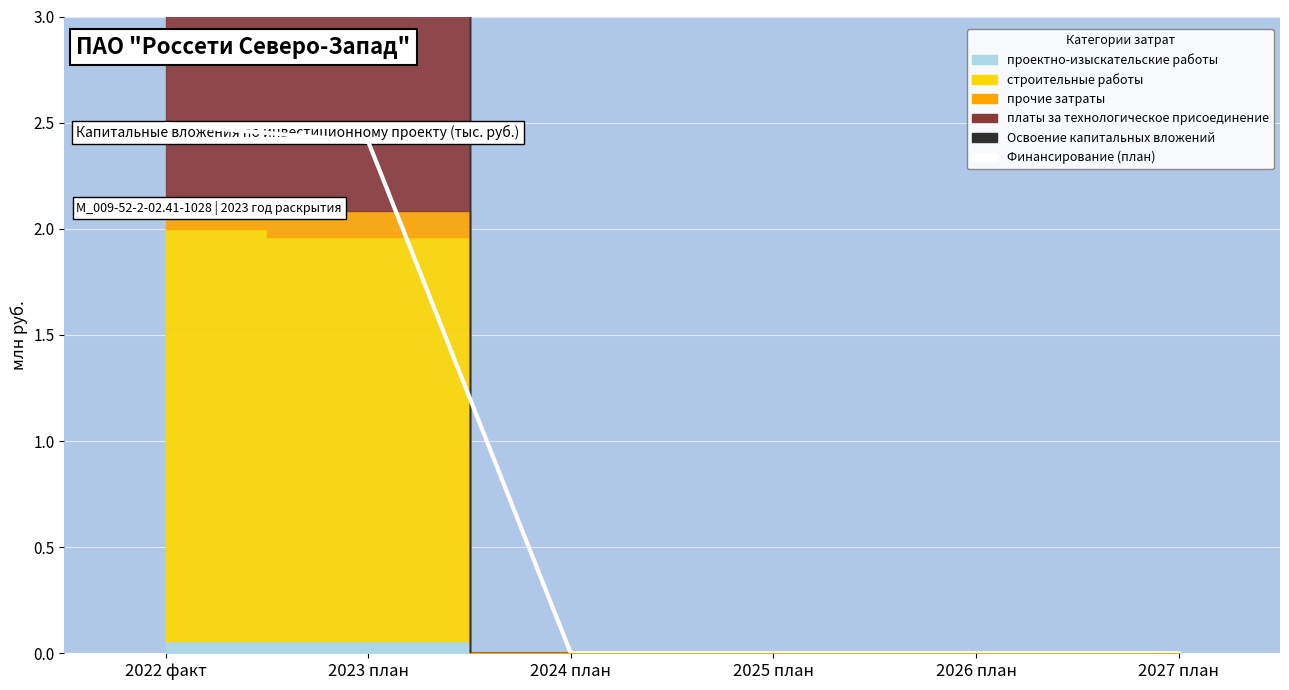

The value at 2023 план is 2.4. True or false?

True